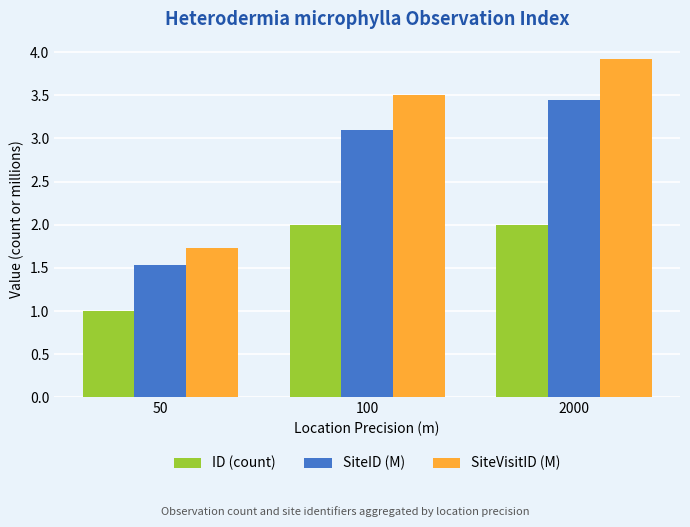

What is the value of the SiteID (M) bar at the 1st from the left?

1.5